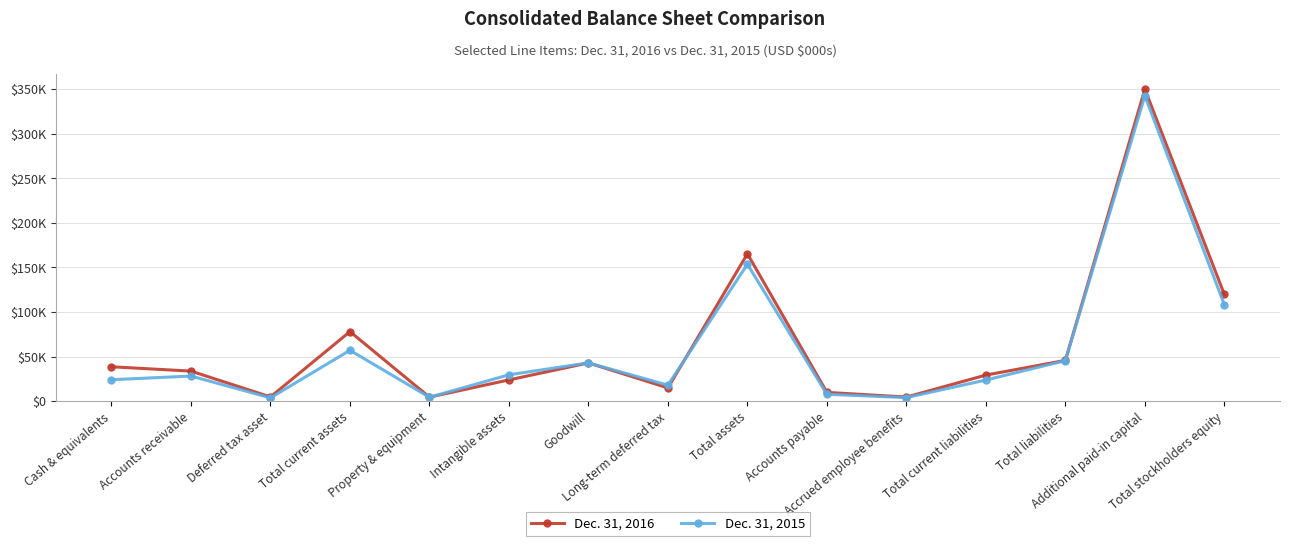

Reading right to left, transcribe all the data shown in this chart.

Dec. 31, 2016: Total stockholders equity=119609	Additional paid-in capital=350022	Total liabilities=45672	Total current liabilities=29172	Accrued employee benefits=4530	Accounts payable=9764	Total assets=165281	Long-term deferred tax=14799	Goodwill=42821	Intangible assets=23783	Property & equipment=4430	Total current assets=77967	Deferred tax asset=4669	Accounts receivable=33634	Cash & equivalents=38512
Dec. 31, 2015: Total stockholders equity=108201	Additional paid-in capital=342485	Total liabilities=45387	Total current liabilities=23637	Accrued employee benefits=3945	Accounts payable=7643	Total assets=153588	Long-term deferred tax=17820	Goodwill=42903	Intangible assets=29515	Property & equipment=4296	Total current assets=57002	Deferred tax asset=3642	Accounts receivable=28091	Cash & equivalents=23993